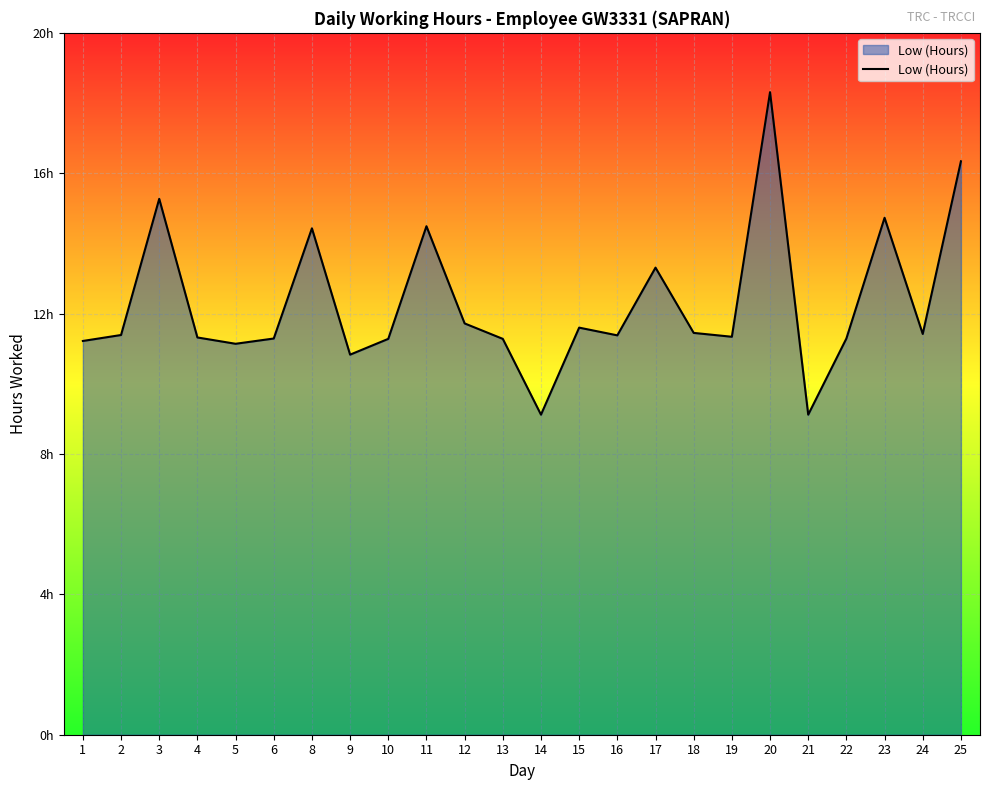

Reading right to left, transcribe all the data shown in this chart.

25=16.3	24=11.4	23=14.7	22=11.3	21=9.1	20=18.3	19=11.3	18=11.4	17=13.3	16=11.4	15=11.6	14=9.1	13=11.3	12=11.7	11=14.5	10=11.3	9=10.8	8=14.4	6=11.3	5=11.1	4=11.3	3=15.3	2=11.4	1=11.2